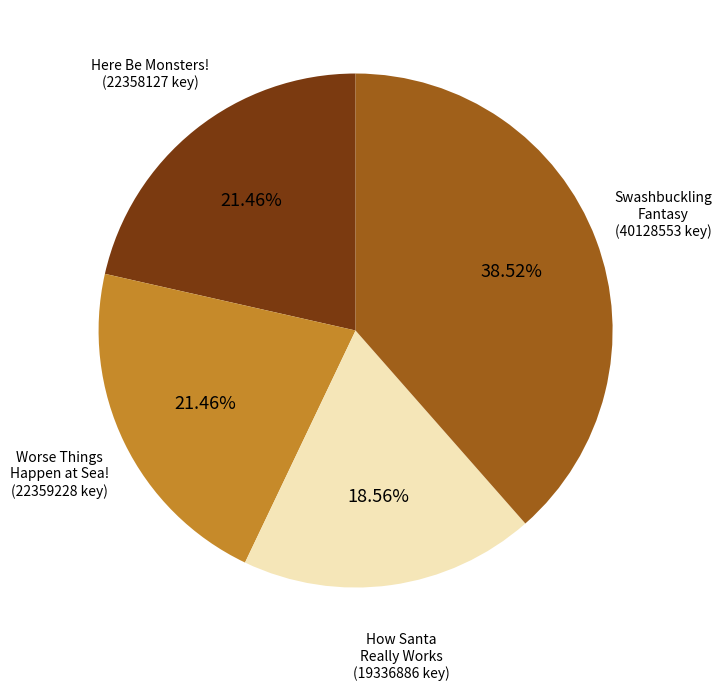

Does Swashbuckling Fantasy account for over 50% of the chart?

No